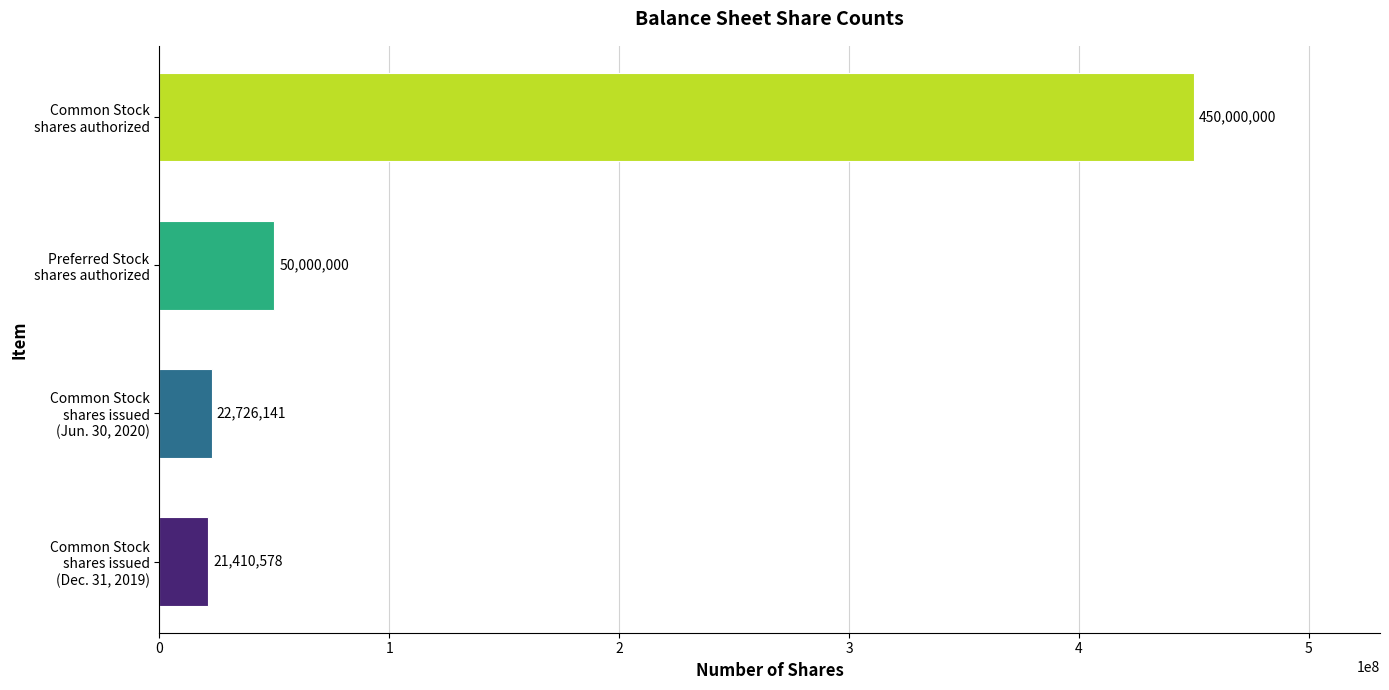

What is the difference between the second highest and minimum values?

28589422